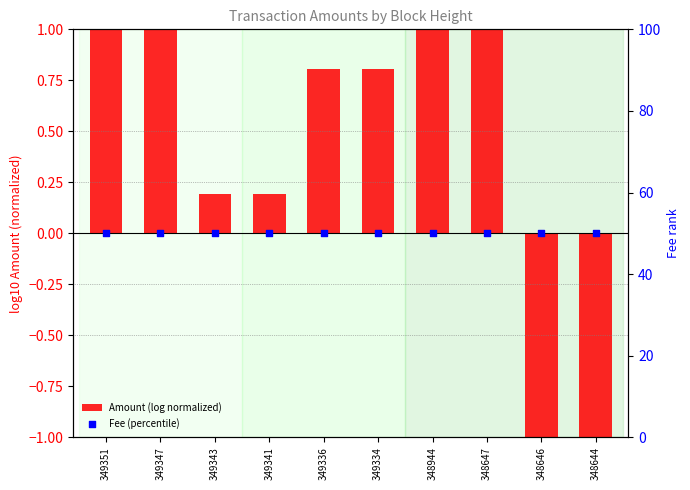

Which series has the largest total across all categories?

Fee (percentile)